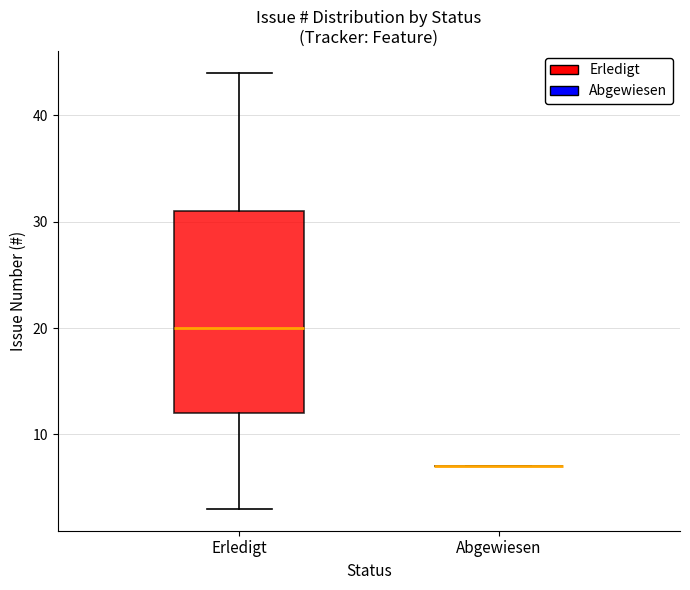

Comparing the boxes themselves (not the whiskers), which one is the tallest?

Erledigt